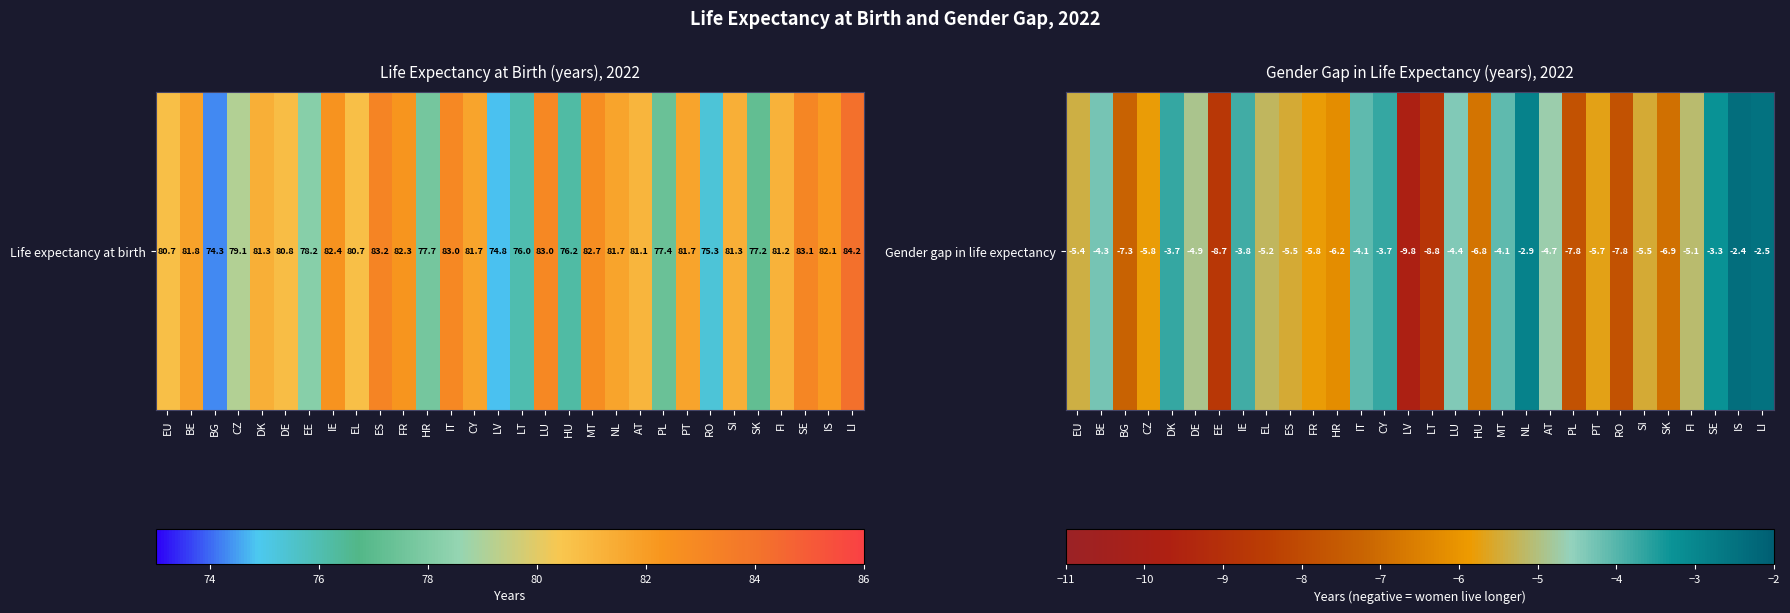

What value does the data have at EL?

-5.2